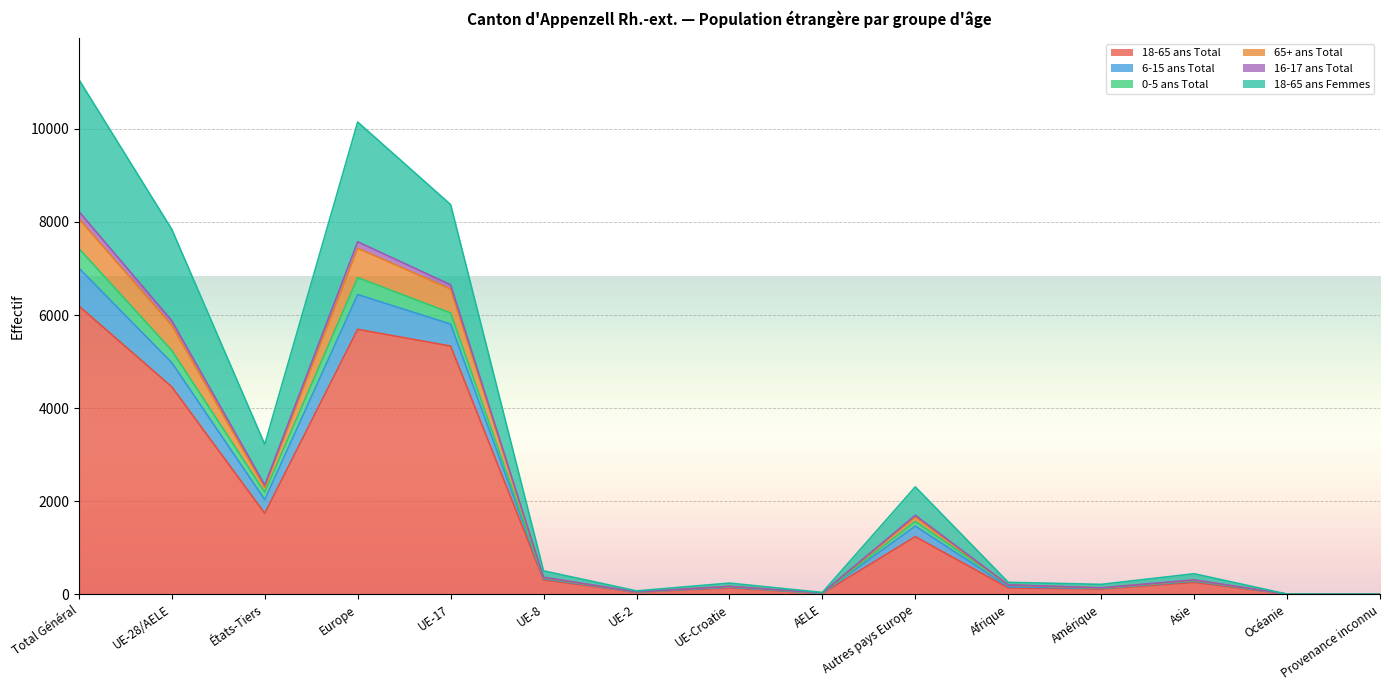

Which category has the highest value in the 18-65 ans Total series?

Total Général